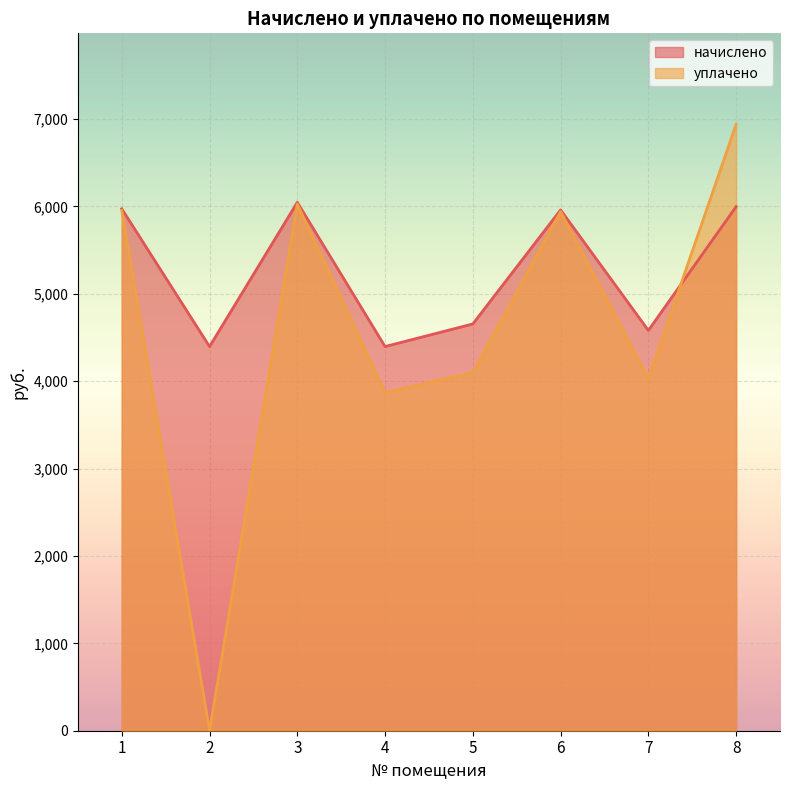

Reading left to right, what are all the values shown in this chart?

начислено: 1=5971.3	2=4395.4	3=6045.2	4=4395.4	5=4654.0	6=5959.0	7=4580.0	8=5995.9
уплачено: 1=5952.4	2=0.0	3=6026.1	4=3869.1	5=4096.7	6=5940.1	7=4031.7	8=6938.3